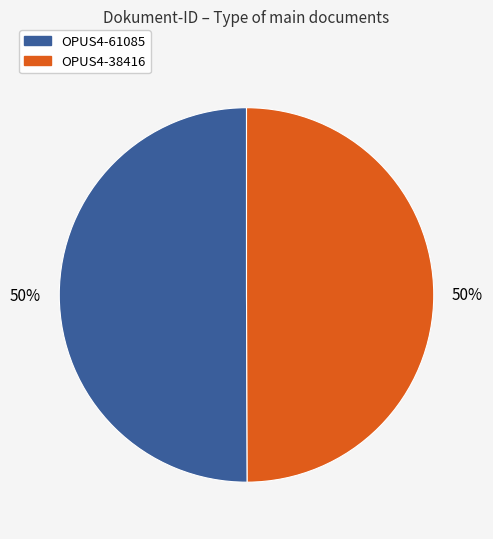

To the nearest percent, what percentage of the pie is OPUS4-38416?

50%